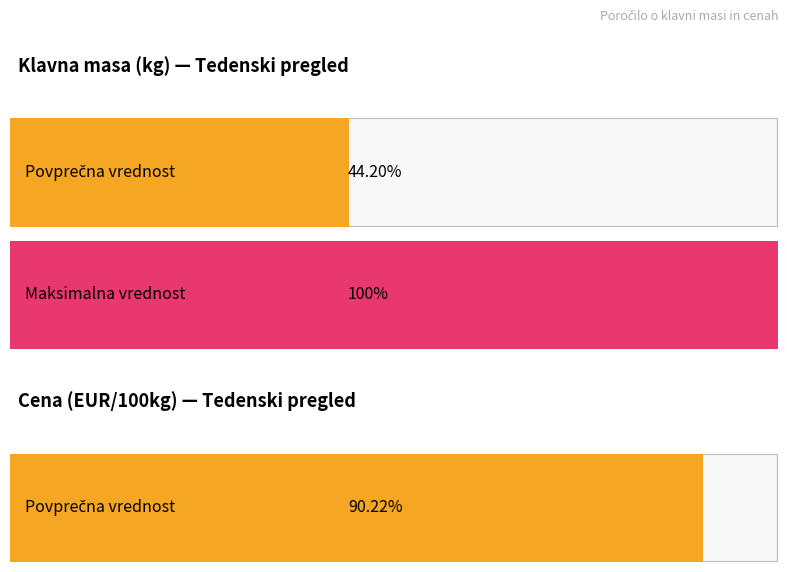

List the series in order of their peak value, highest first.

Klavna masa (kg), Cena (EUR/100kg)